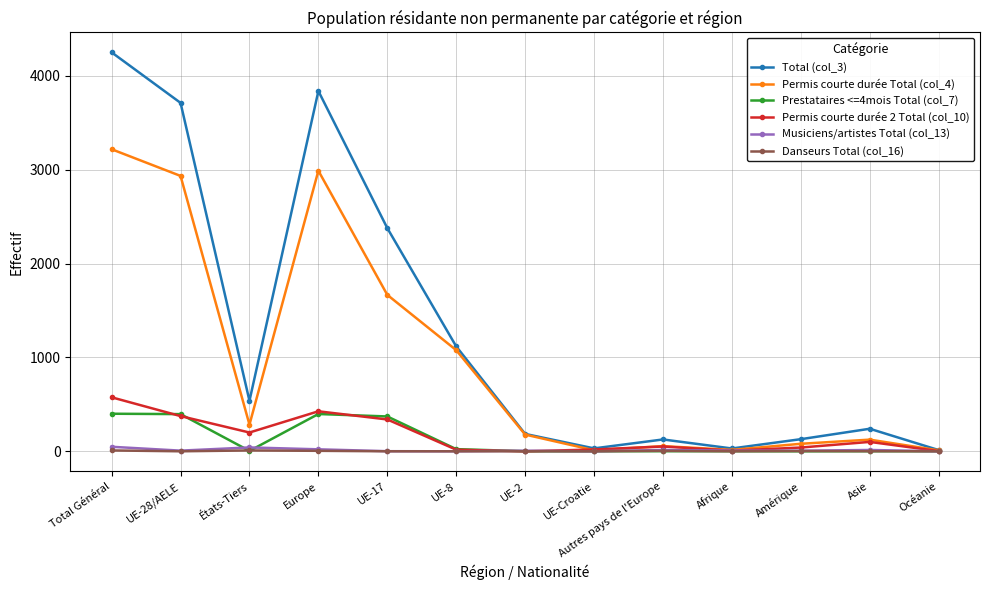

What is the label of the 1st point from the right?

Océanie